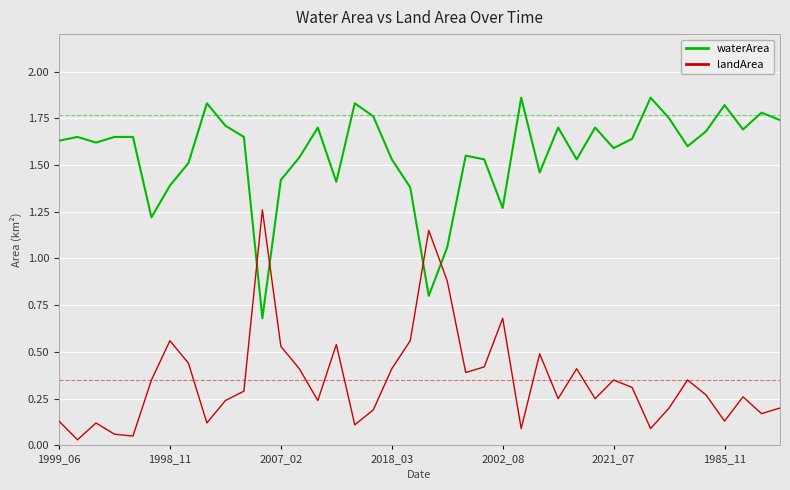

Which series has the largest total across all categories?

waterArea